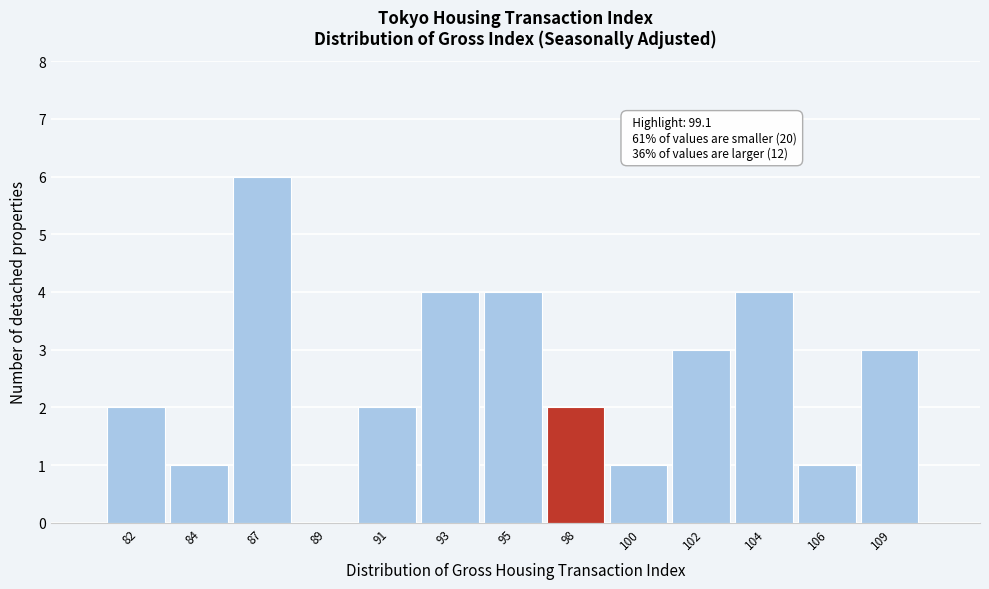

Reading left to right, what are all the values shown in this chart?

82=2	84=1	87=6	89=0	91=2	93=4	95=4	98=2	100=1	102=3	104=4	106=1	109=3